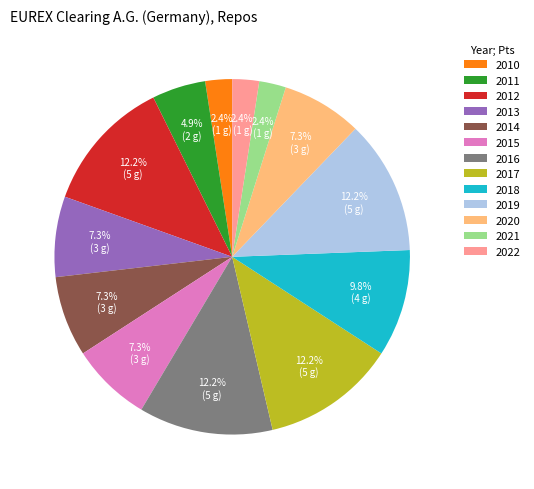

How many segments does this pie chart have?

13